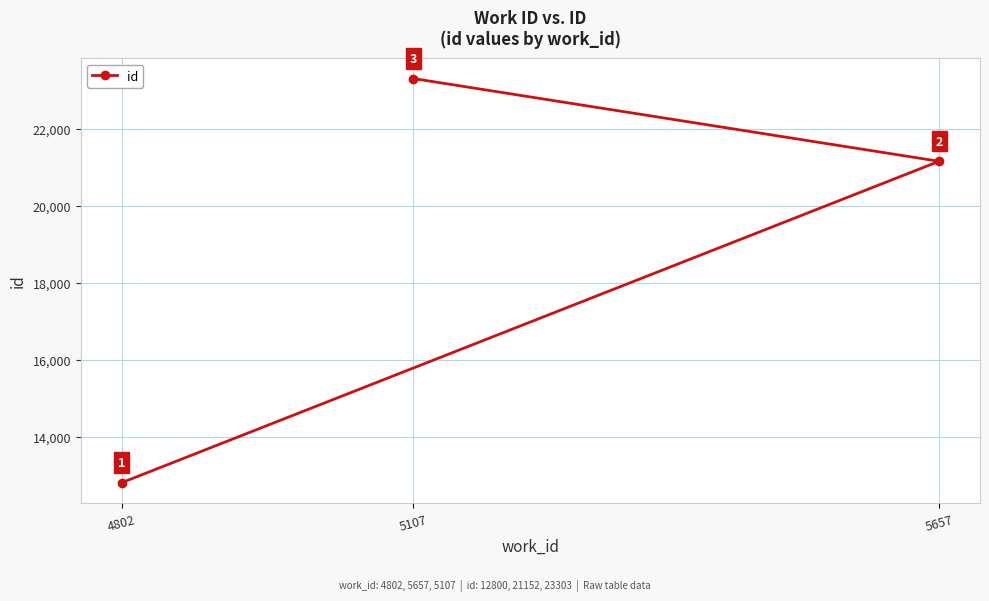

List the labels in order of value, smallest first.

4802, 5657, 5107